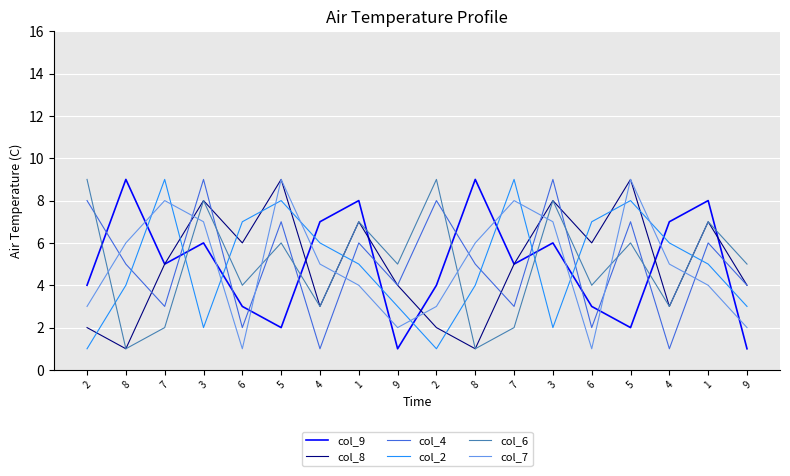

True or false: col_8 and col_6 cross at least once.

False